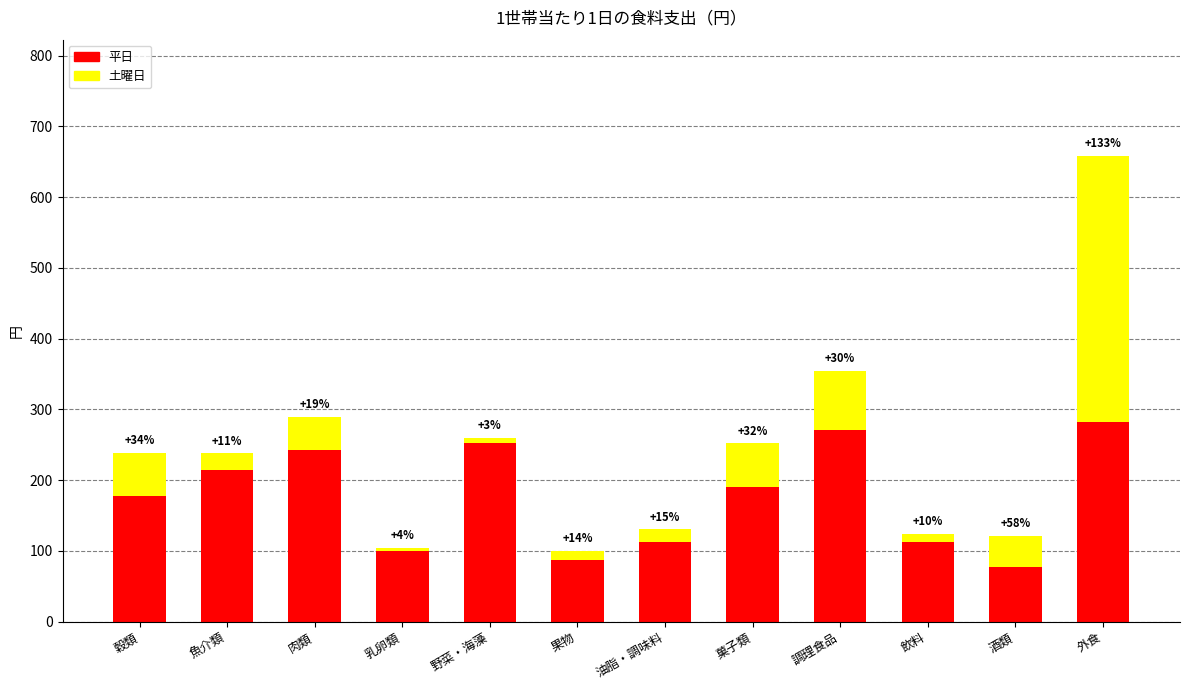

What are all the series names shown in the legend?

平日, 土曜日